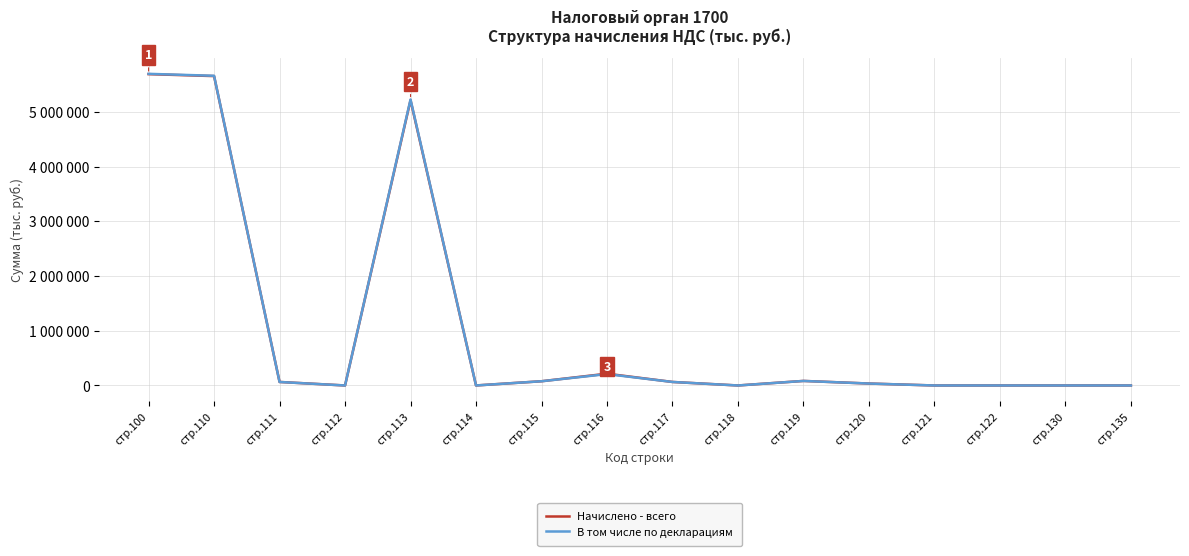

What are all the series names shown in the legend?

Начислено - всего, В том числе по декларациям